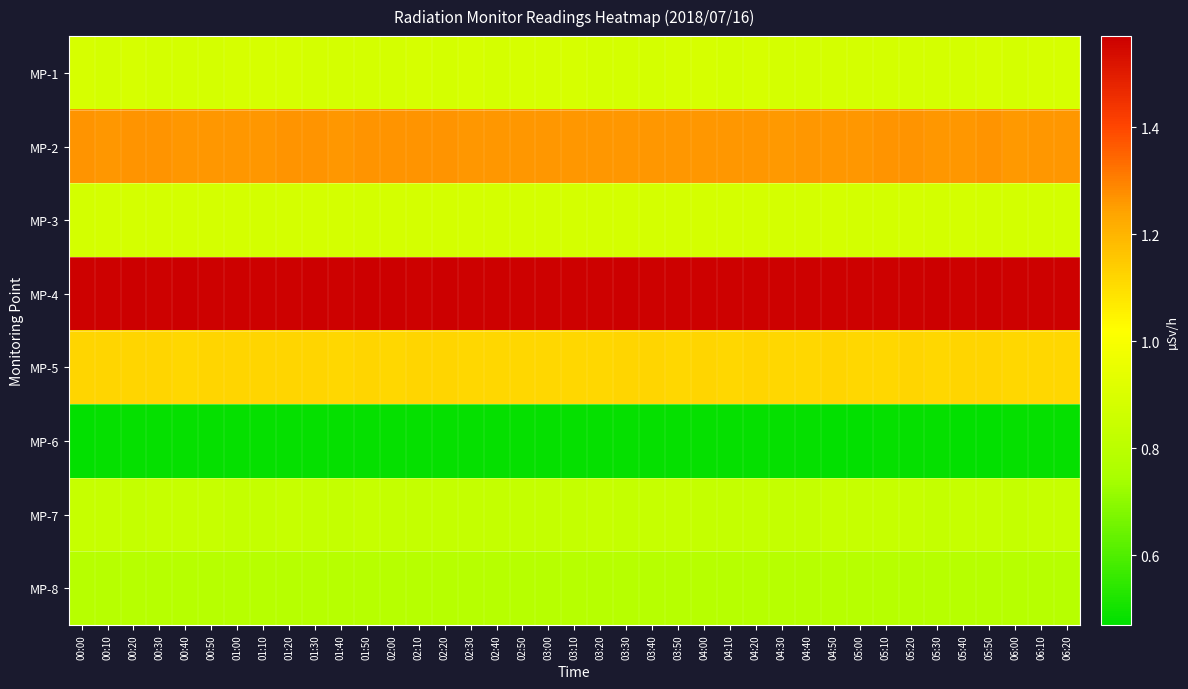

What is the smallest value displayed?

0.5